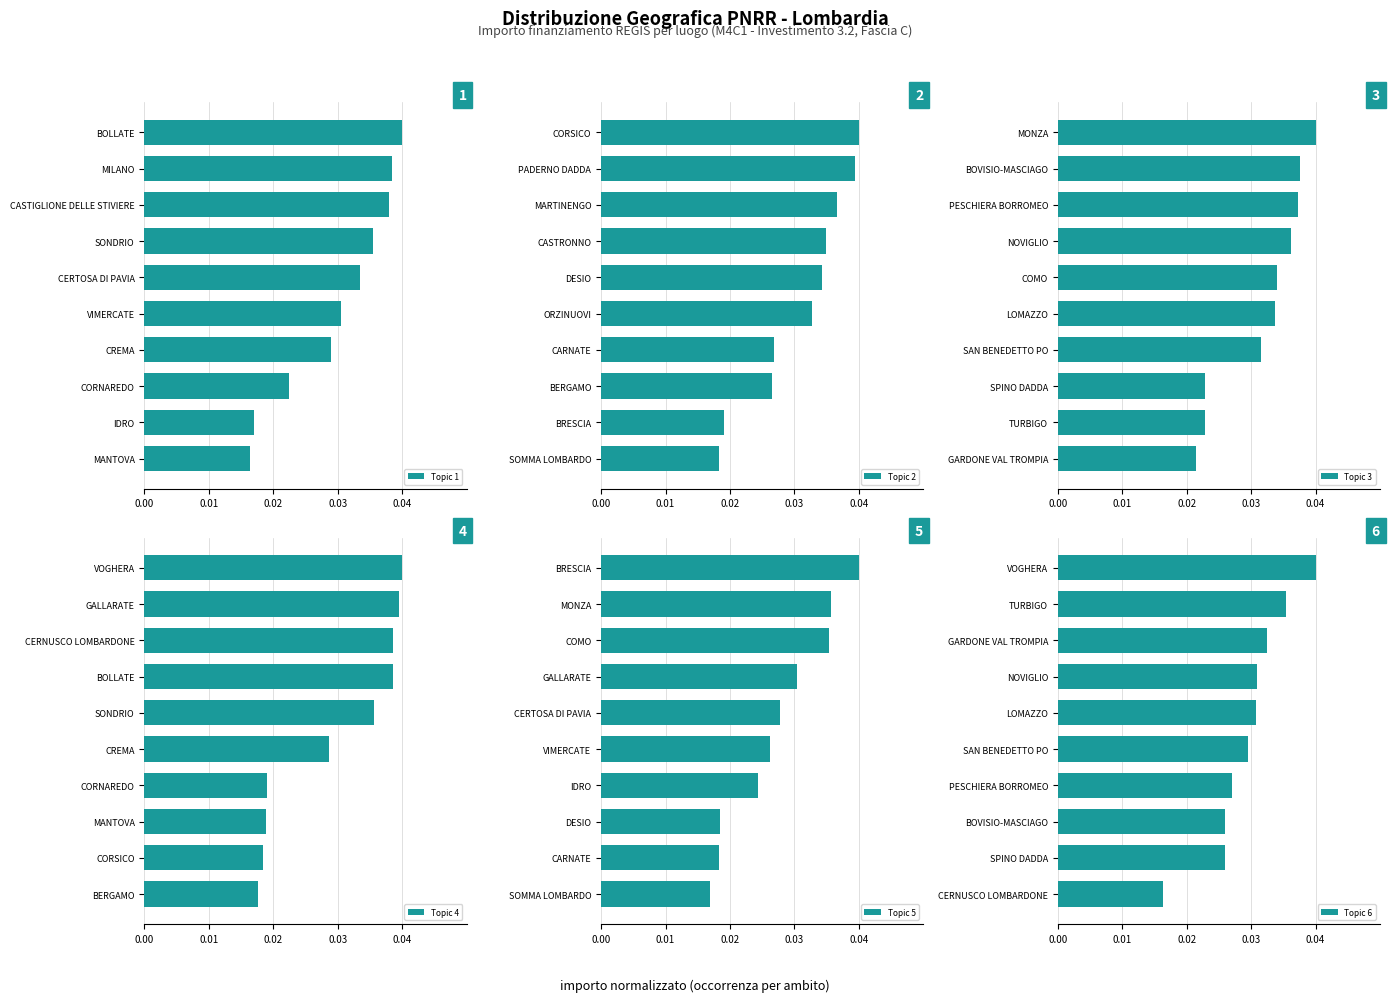

Where is Topic 2 nearest to the value 0?

9